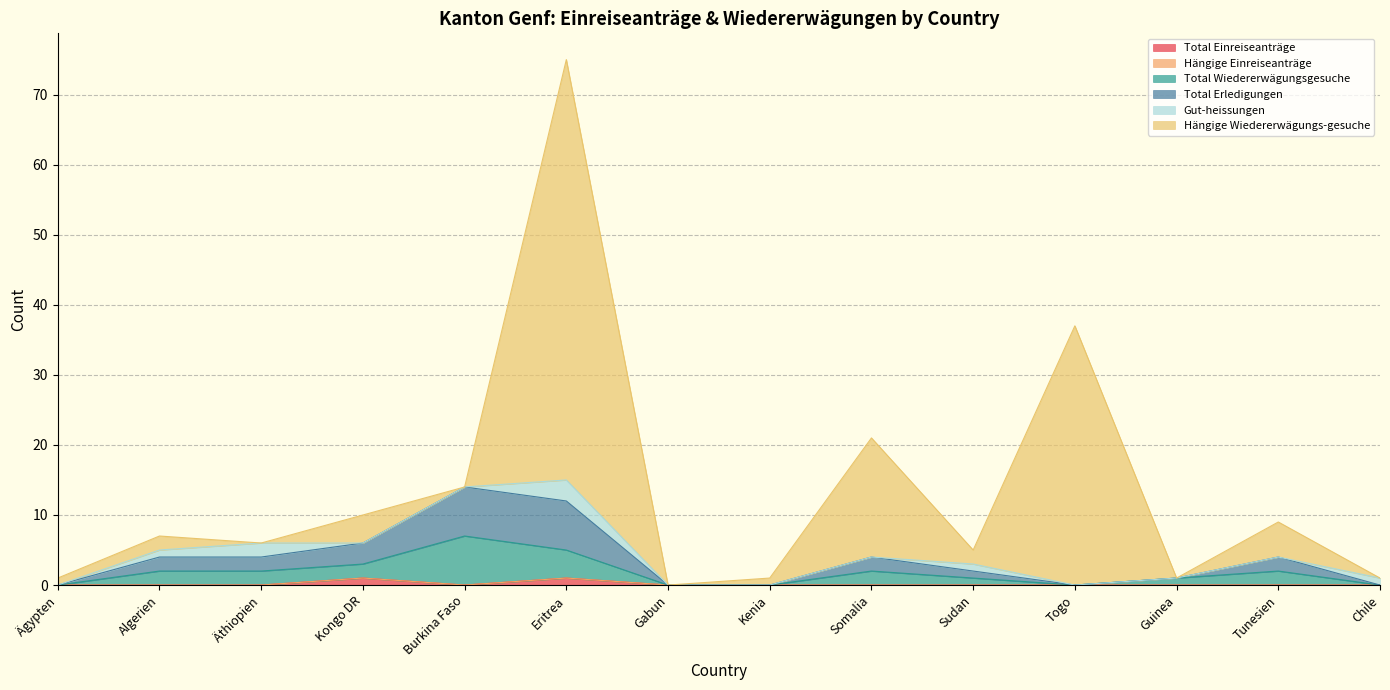

What is the label of the 8th point from the left?

Kenia